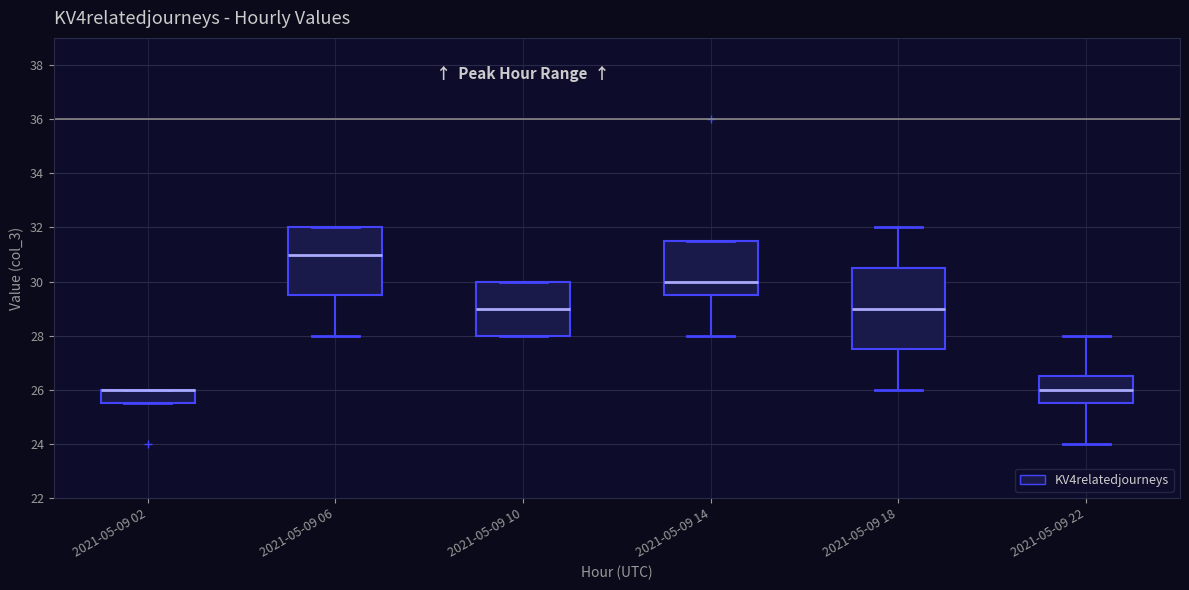

Reading left to right, read every box against the y-axis: the position of its median line, the range the box covers, and the ends of its whiskers. The values are not printed on the chart, so give them approximately, as read against the axis.

2021-05-09 02: median 26.0 (drawn on the box's upper edge), box 25.6 to 26.0, whiskers 25.6 to 26.0
2021-05-09 06: median 31.0, box 29.6 to 32.0, whiskers 28.0 to 32.0
2021-05-09 10: median 29.0, box 28.0 to 30.0, whiskers 28.0 to 30.0
2021-05-09 14: median 30.0, box 29.6 to 31.6, whiskers 28.0 to 31.6
2021-05-09 18: median 29.0, box 27.6 to 30.6, whiskers 26.0 to 32.0
2021-05-09 22: median 26.0, box 25.6 to 26.6, whiskers 24.0 to 28.0